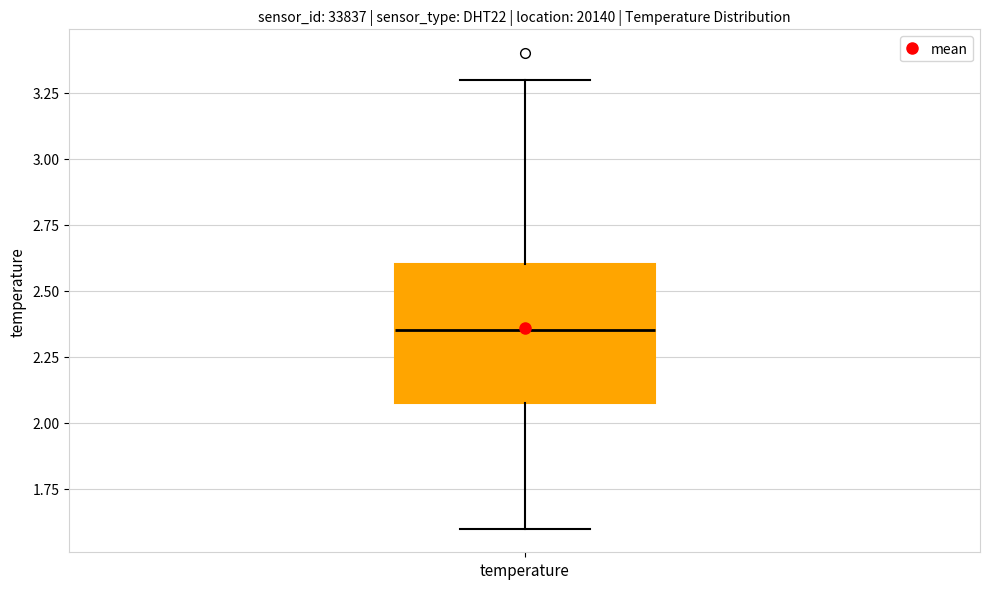

Transcribe this box plot: give where the median line is, the range the box spans, and where the two whiskers end, as read against the y-axis. The values are not printed on the chart, so give them approximately, as read against the axis.

median 2.35, box 2.10 to 2.60, whiskers 1.60 to 3.30